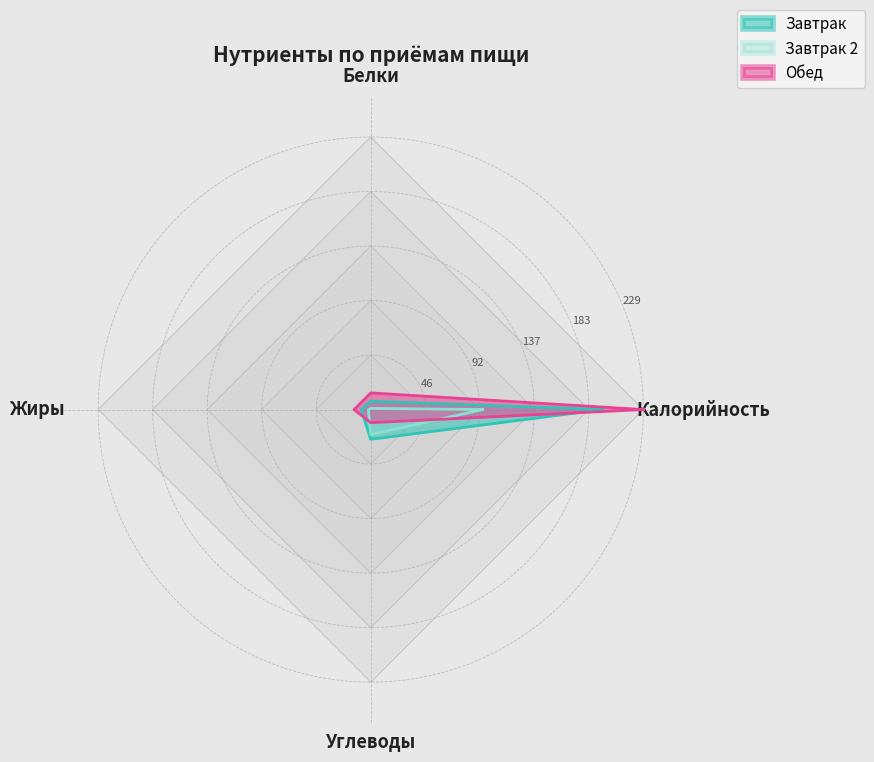

True or false: Завтрак and Обед cross at least once.

True